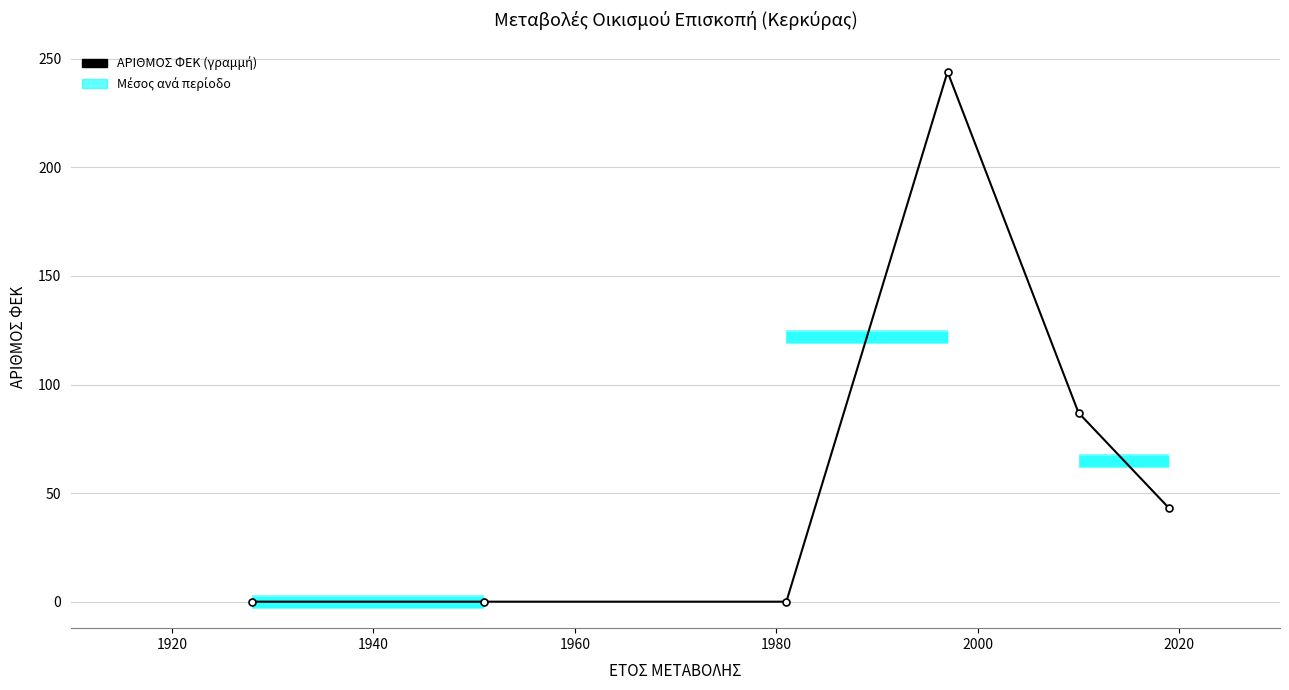

What is the maximum value shown in the chart?

244